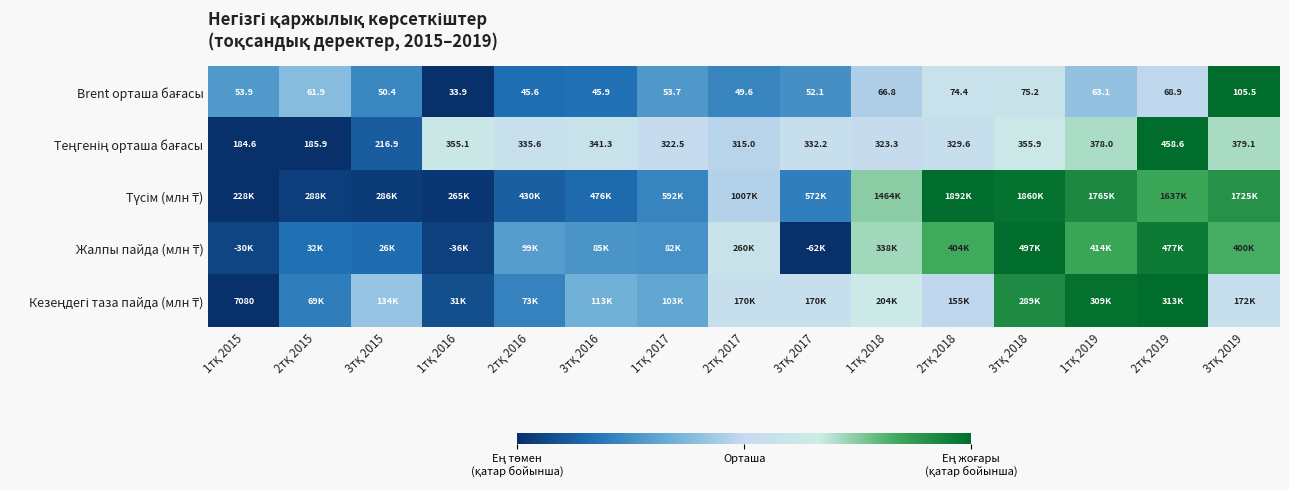

Which has a higher value, 2тқ 2017 or 1тқ 2019?

1тқ 2019